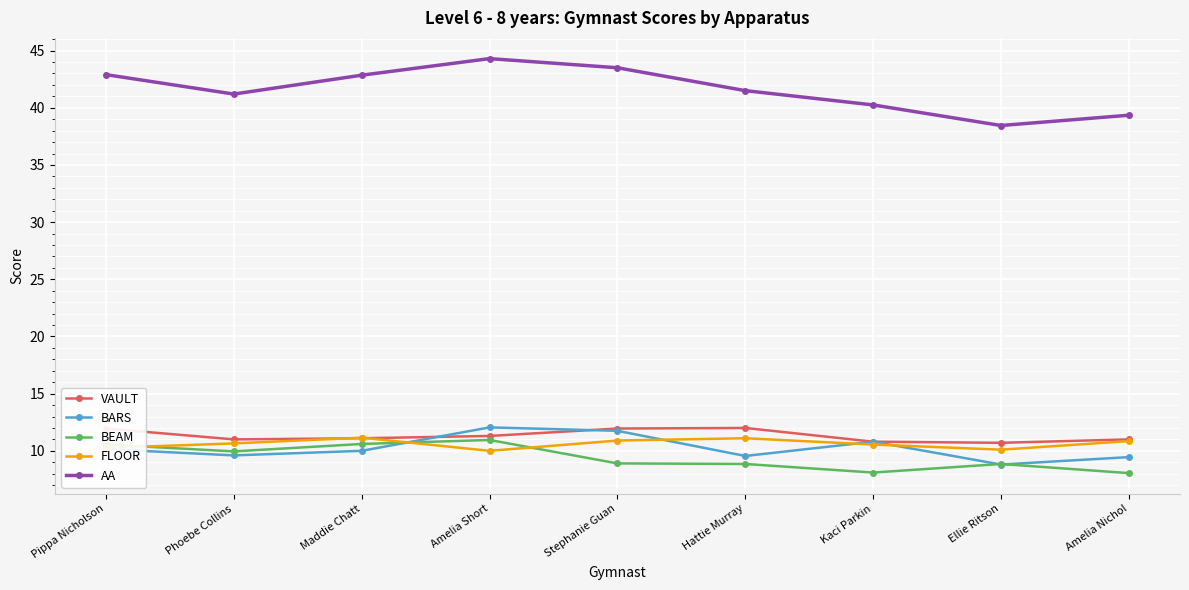

True or false: FLOOR has a value of 10.9 at Stephanie Guan.

True